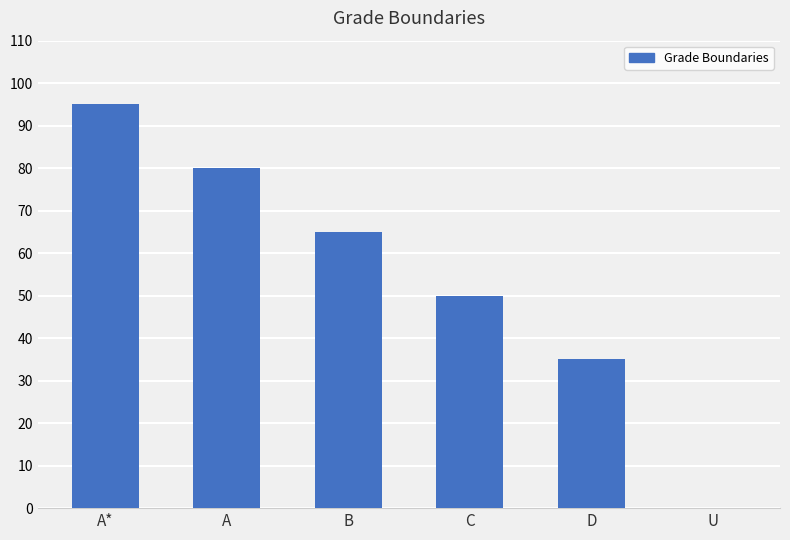

Count the values in the range 35 to 80.

4